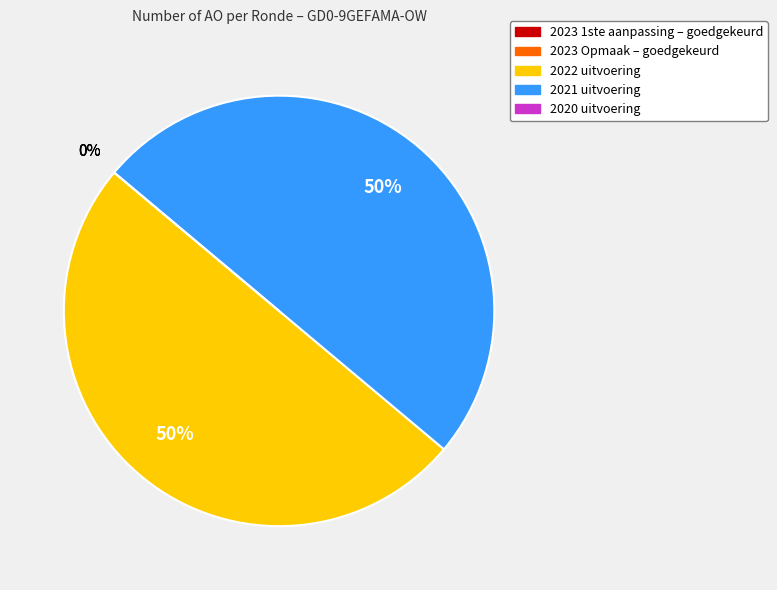

Does 2020 uitvoering represent more than half of the total?

No